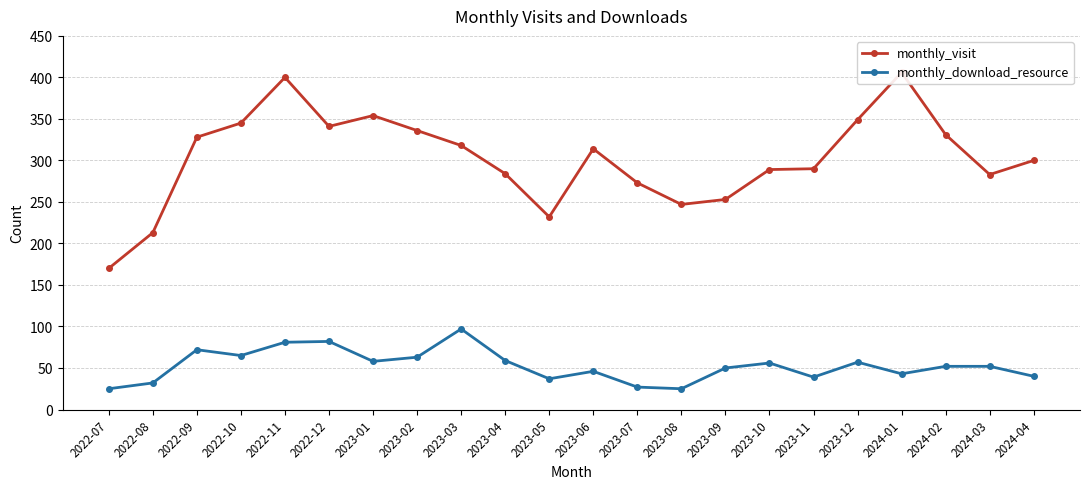

How many interior local valleys does the monthly_download_resource series have?

6